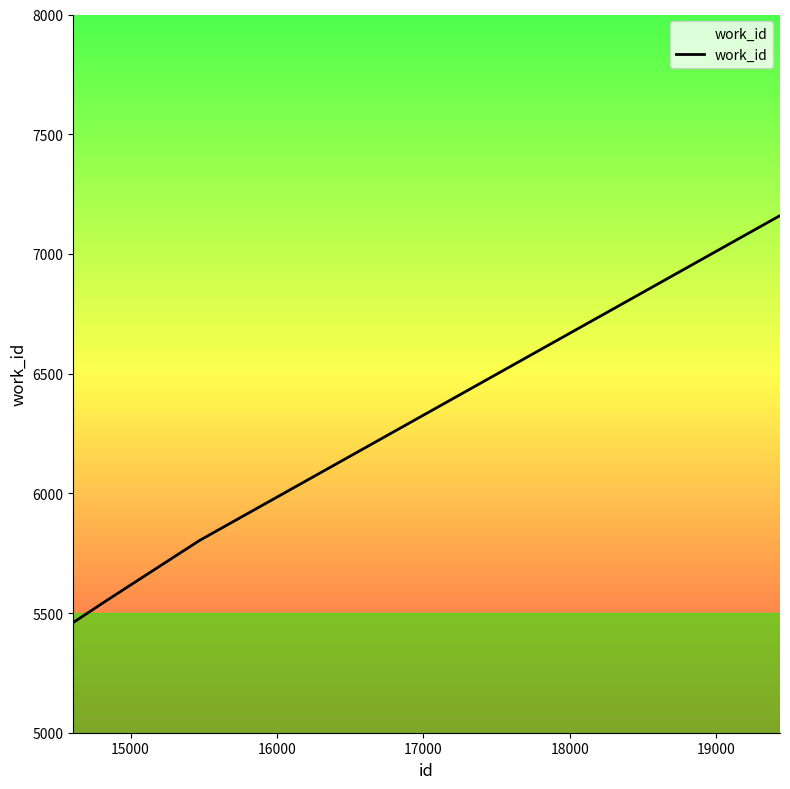

Count the number of data series in this chart.

1